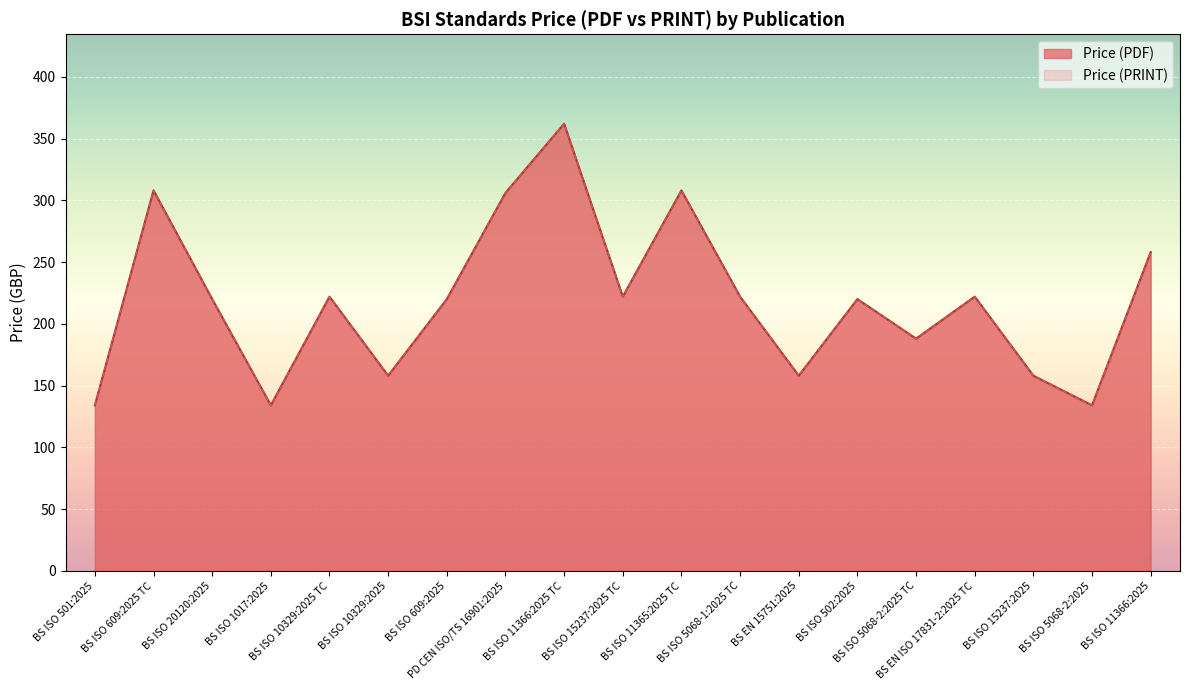

How many interior local peaks does the Price (PDF) series have?

6